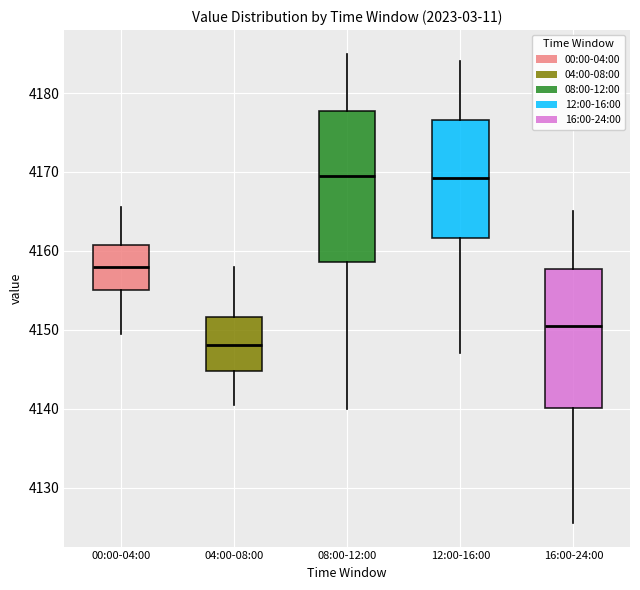

Where does the lower whisker of the box for 00:00-04:00 end on the y-axis? The values are not printed on the chart, so give them approximately, as read against the axis.

4150